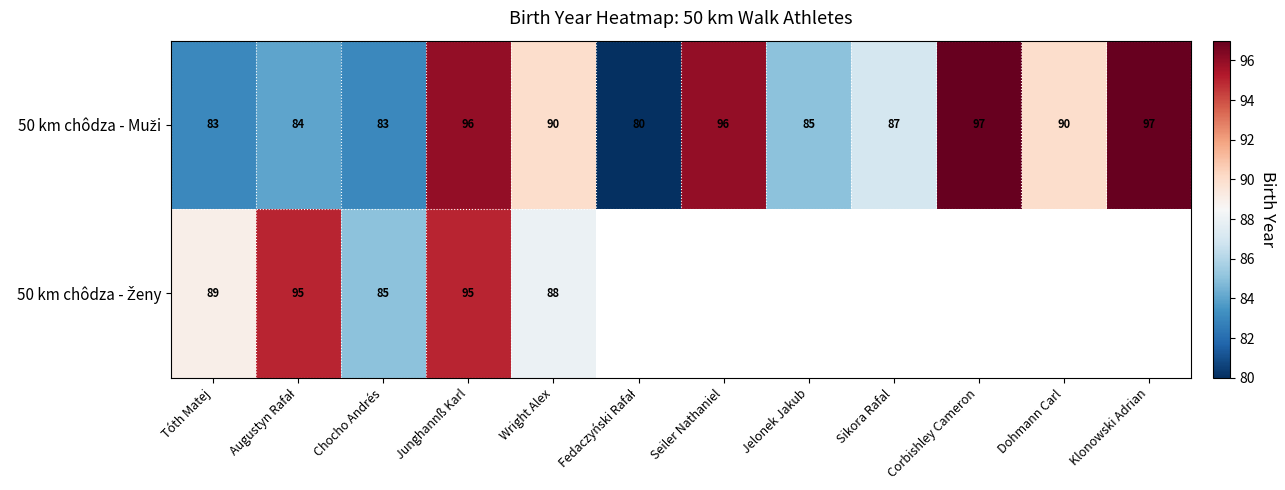

List the labels in order of 50 km chôdza - Ženy value, smallest first.

Chocho Andrés, Wright Alex, Tóth Matej, Augustyn Rafał, Junghannß Karl, Fedaczyński Rafał, Seiler Nathaniel, Jelonek Jakub, Sikora Rafal, Corbishley Cameron, Dohmann Carl, Klonowski Adrian